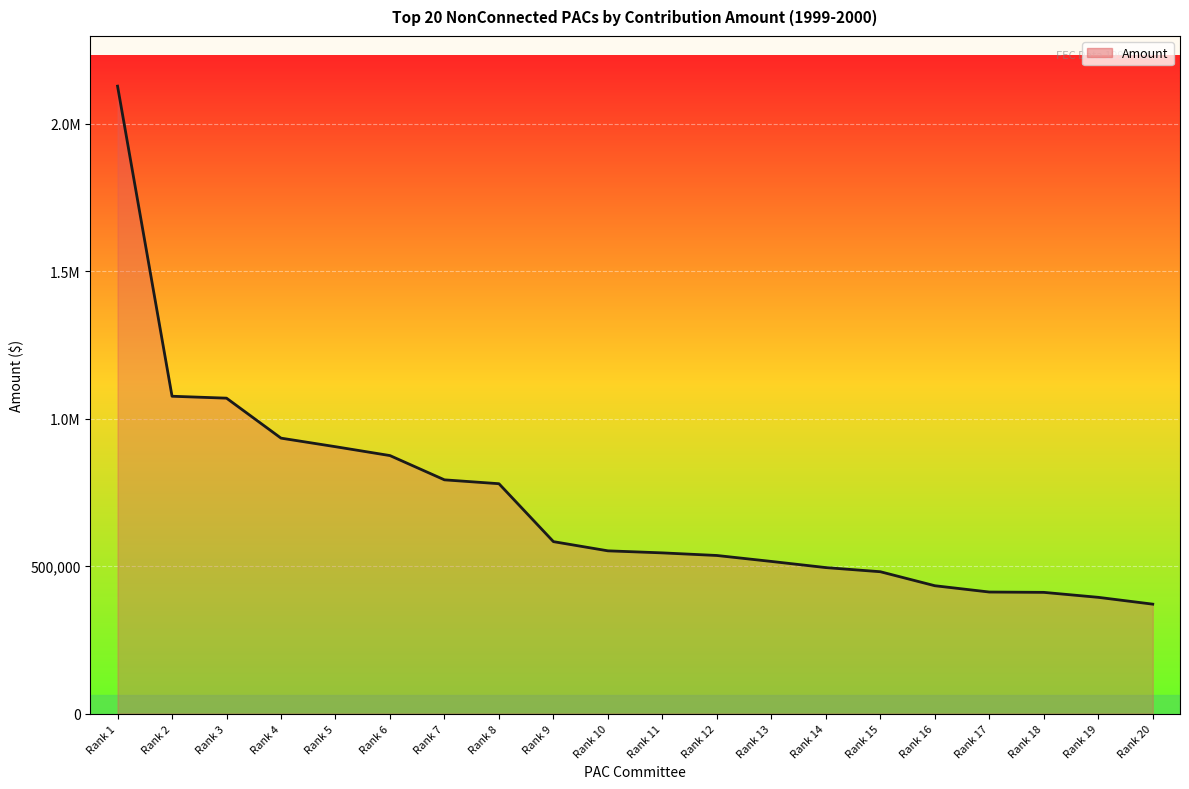

Between Rank 9 and Rank 15, which is larger?

Rank 9